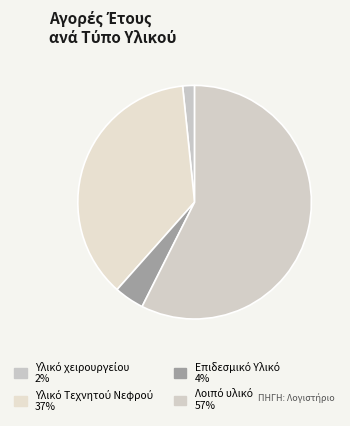

How many segments does this pie chart have?

4